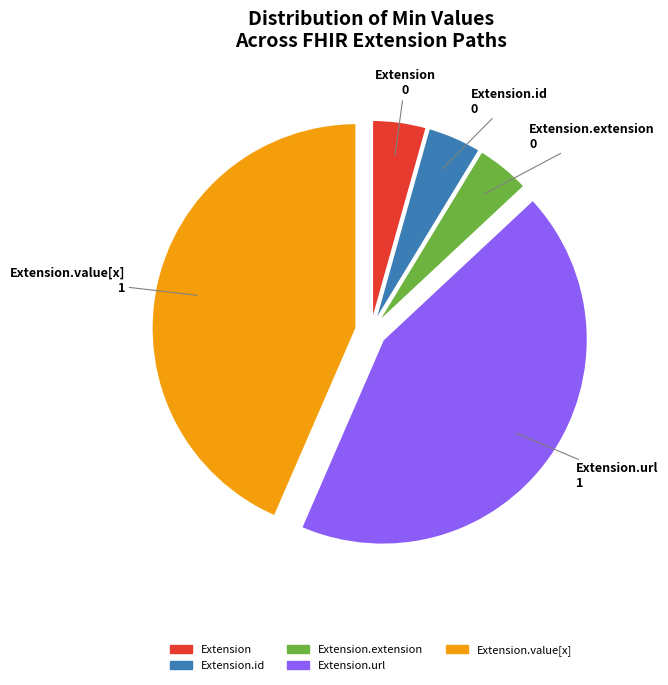

Is the sum of Extension.extension and Extension.url greater than half?

No